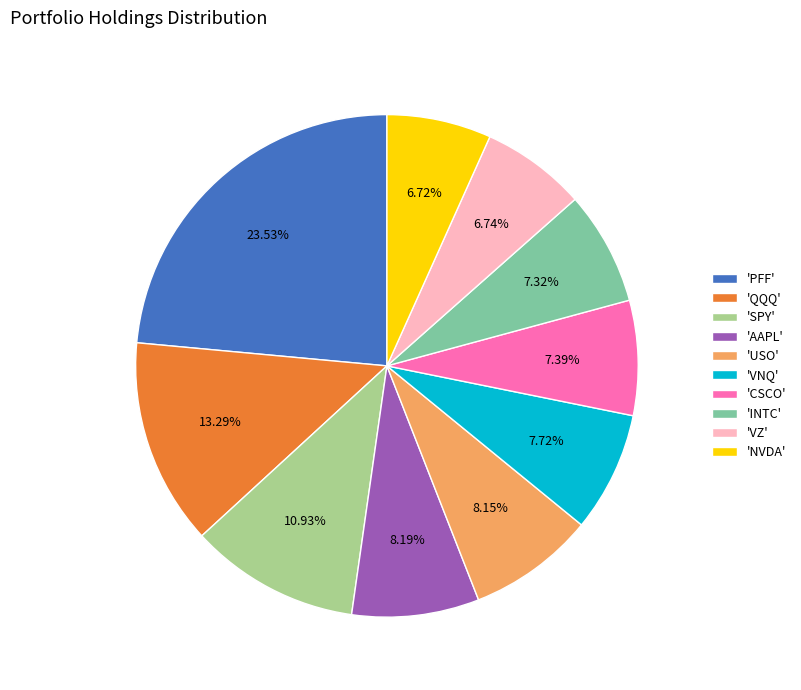

How many slices are in this pie chart?

10